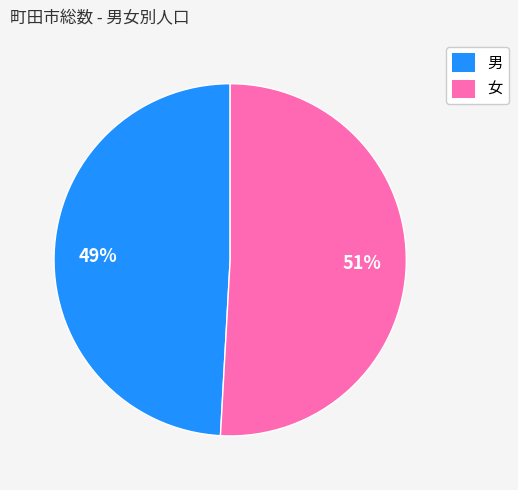

What is the smallest slice in the pie chart?

男